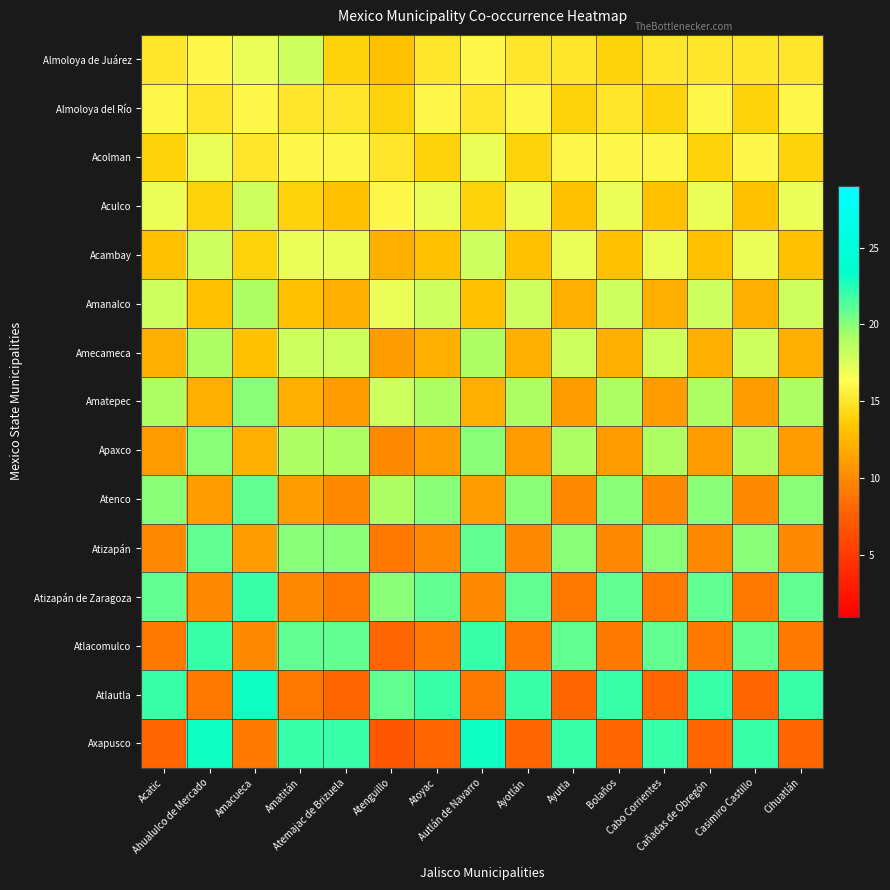

At how many categories does at least one series exceed 20?

15